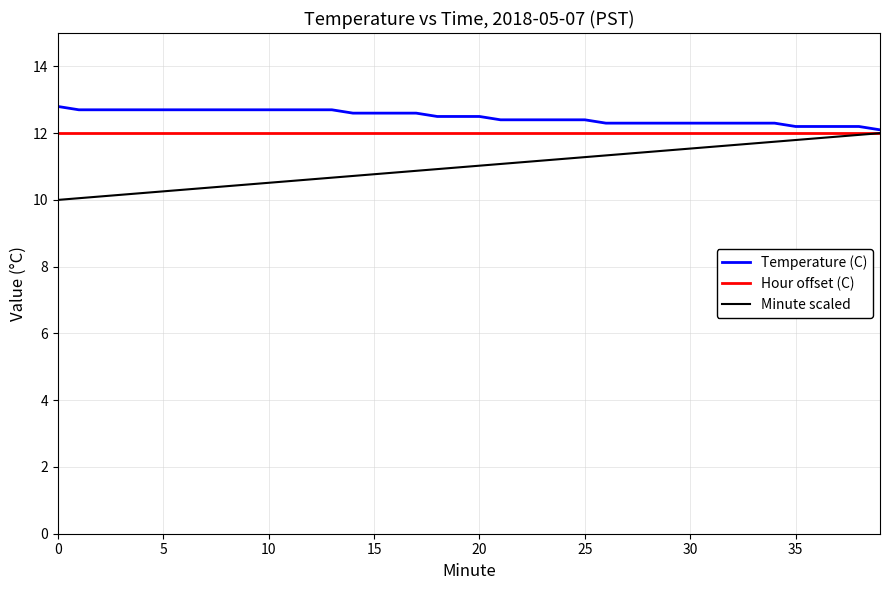

What is the minimum value for Hour offset (C)?

12.0